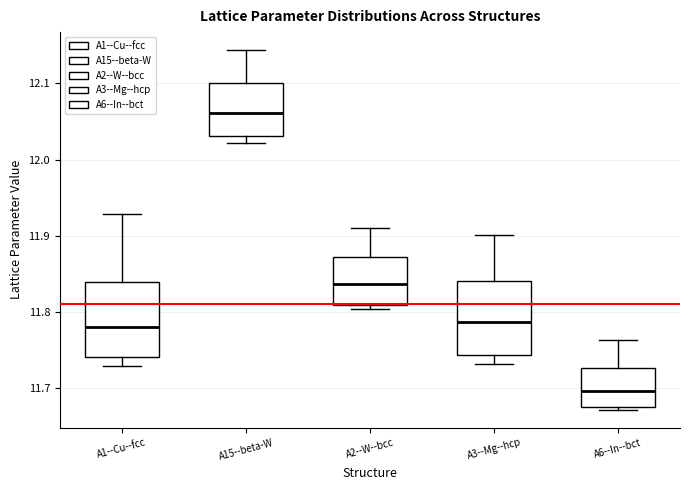

Which box's median line is the highest?

A15--beta-W